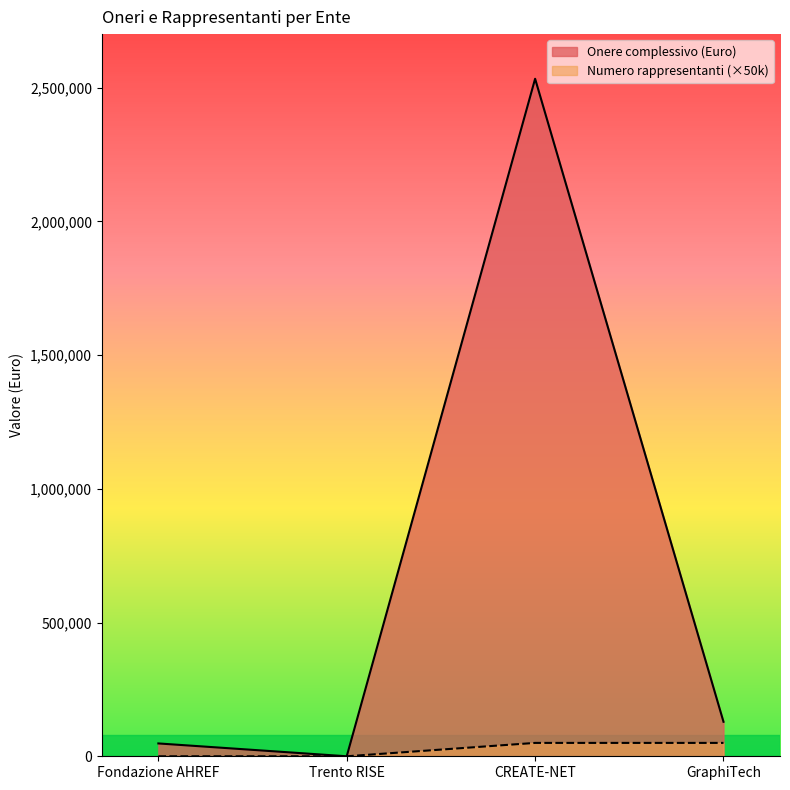

The Onere complessivo (Euro) series shows 1053402 at CREATE-NET. True or false?

False